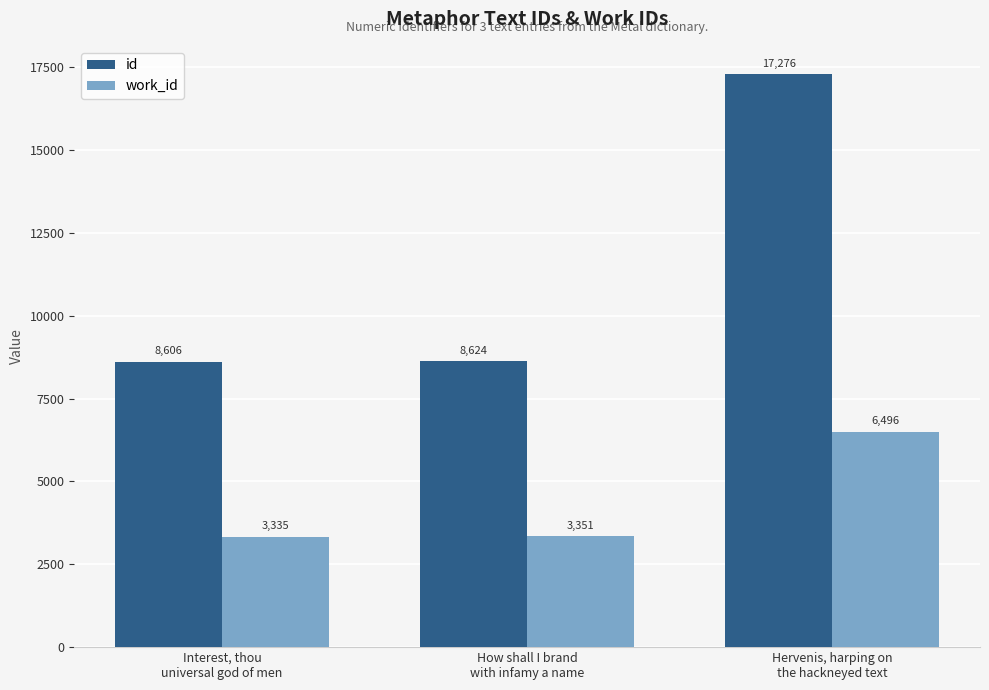

What is the label of the 1st bar from the right?

Hervenis, harping on
the hackneyed text